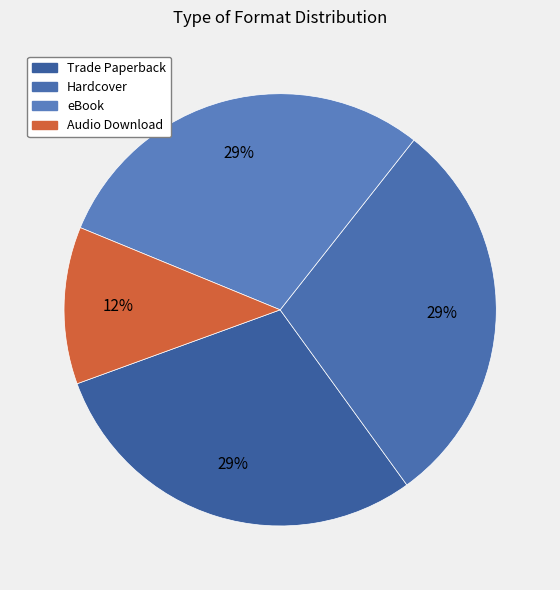

Approximately how many times larger is the value at Audio Download compared to Trade Paperback?

0.4